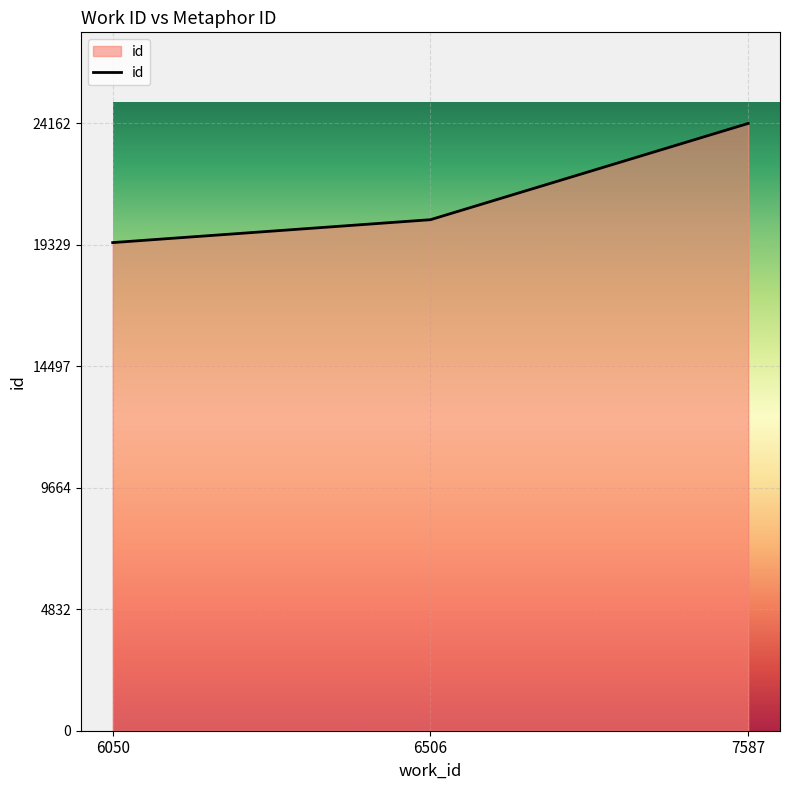

True or false: the data shows 35155 at 6506.

False